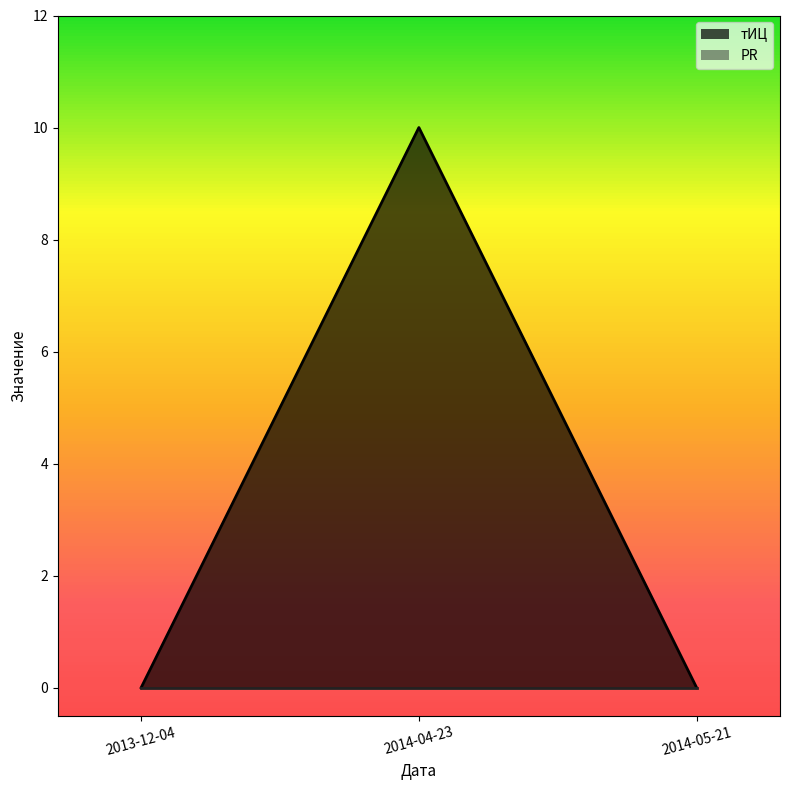

How many values exceed 0?

1